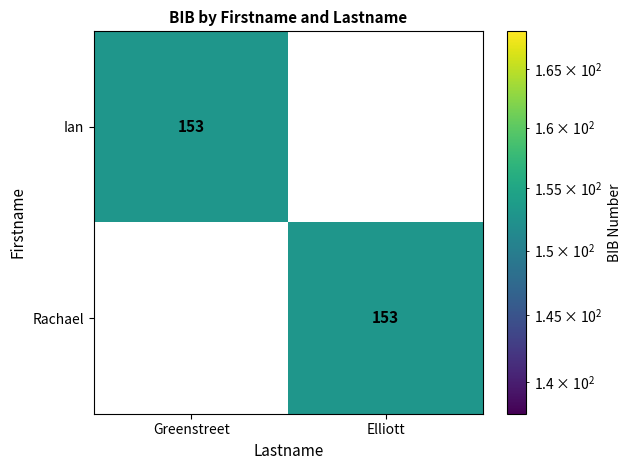

The Rachael series shows 0 at Greenstreet. True or false?

True